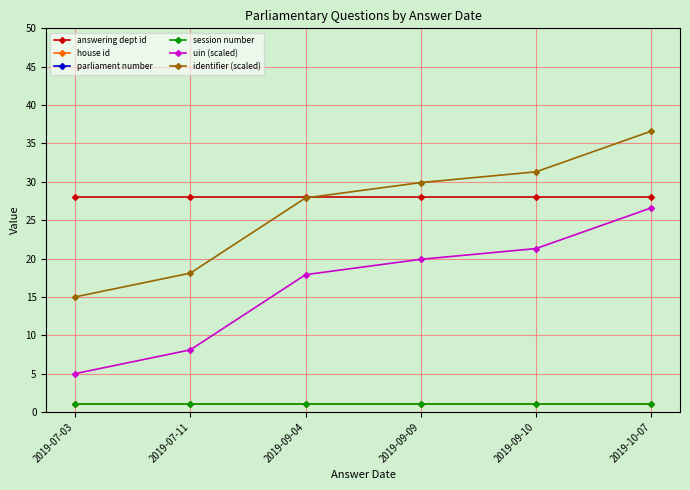

At which label does house id reach its peak?

2019-07-03